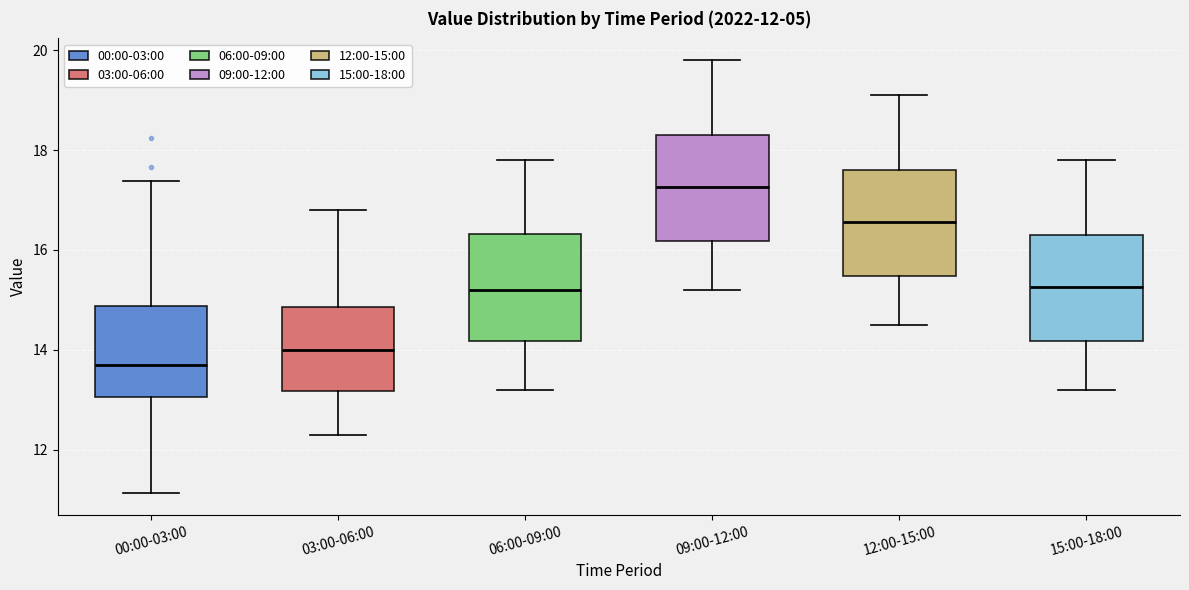

Which box's median line is the lowest?

00:00-03:00